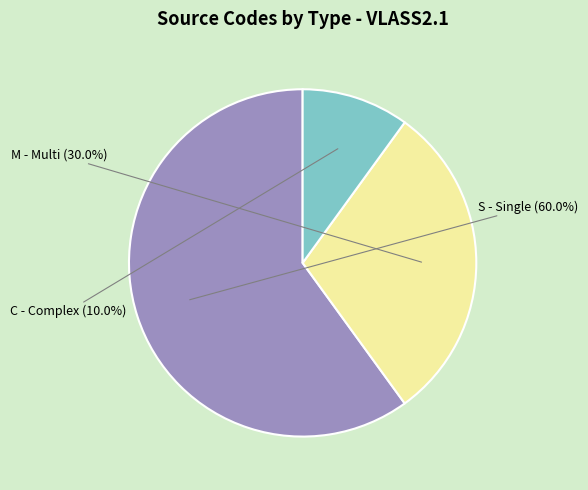

Is there a majority slice in this chart?

Yes